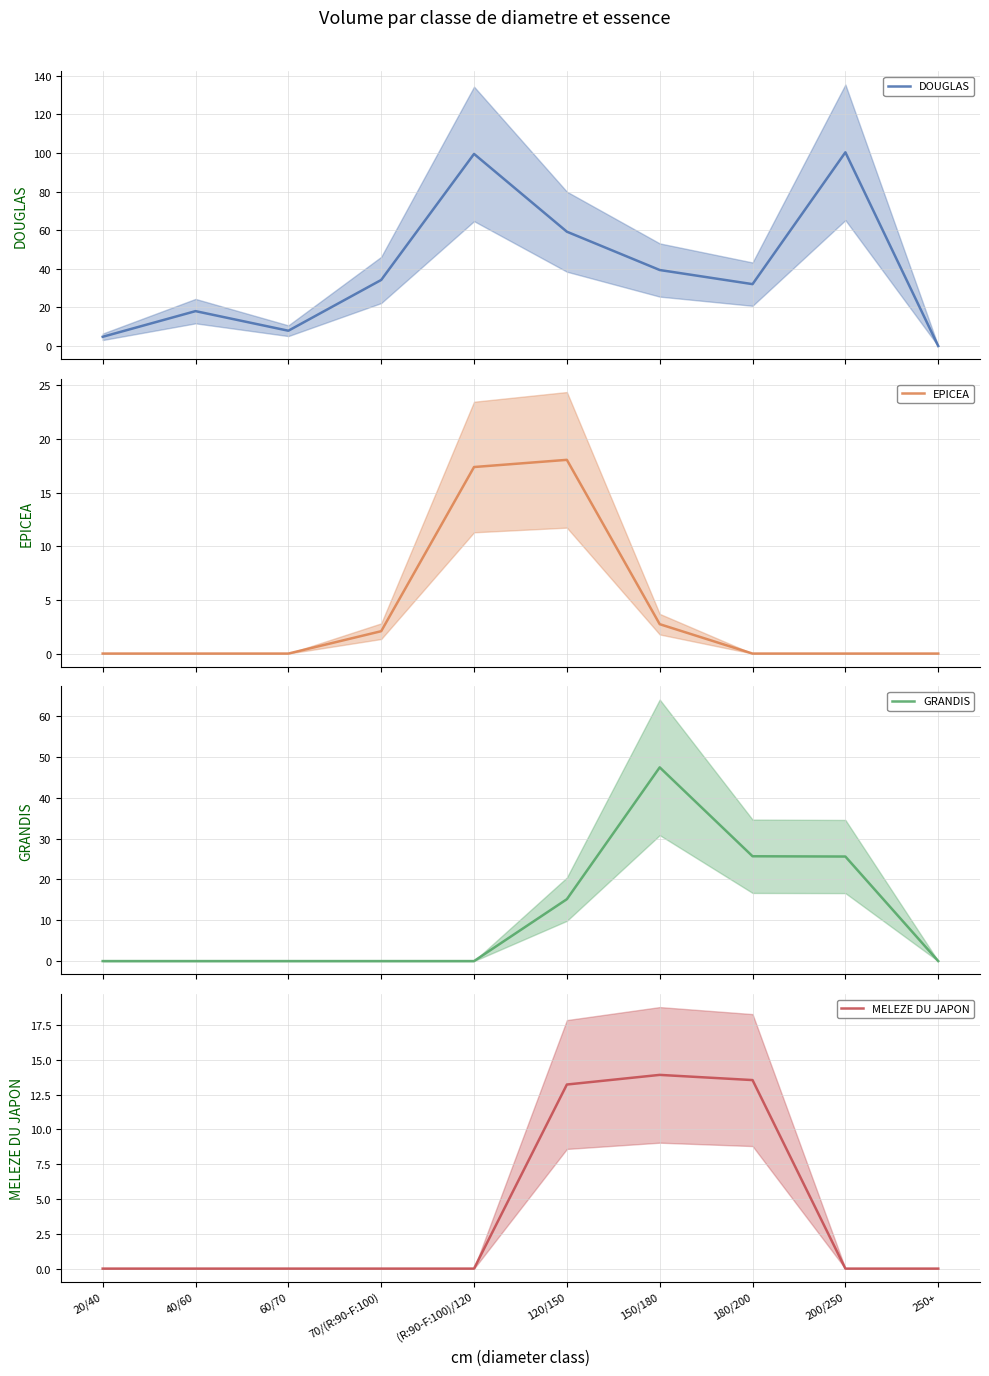

Which has a higher value, 150/180 or 180/200?

150/180